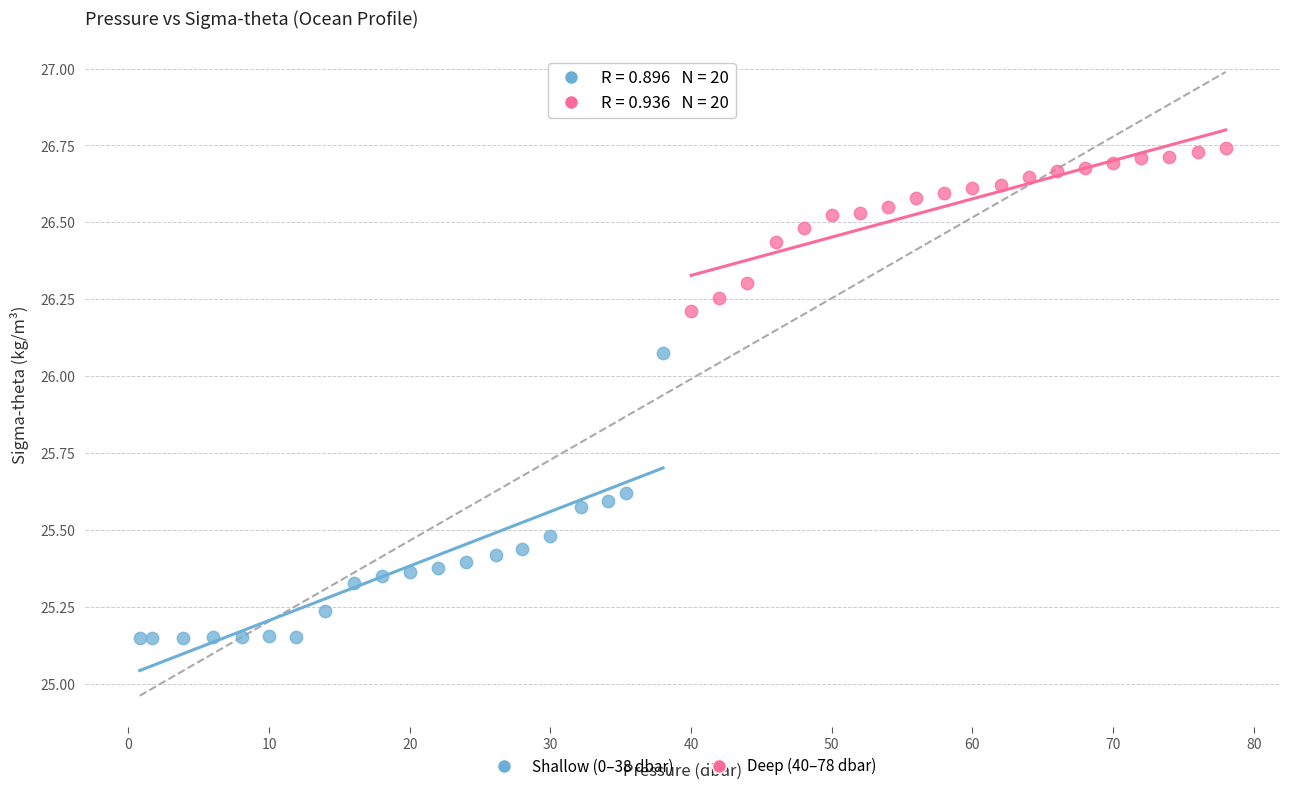

Which series contains the highest Y value?

Deep (40–78 dbar)